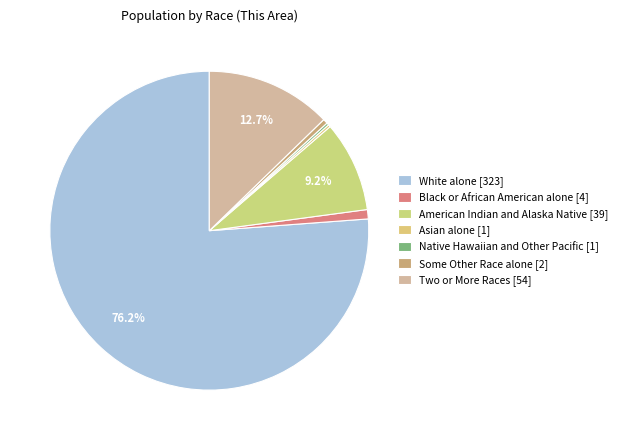

What percentage is the Two or More Races slice, to the nearest percent?

13%